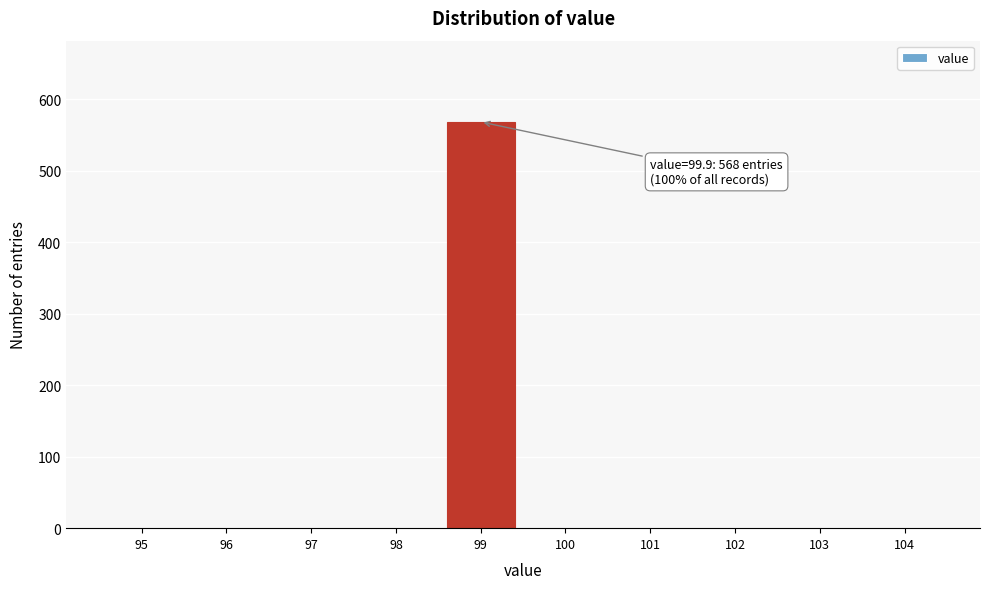

Reading left to right, list all the values displayed in this chart.

95=0	96=0	97=0	98=0	99=568	100=0	101=0	102=0	103=0	104=0